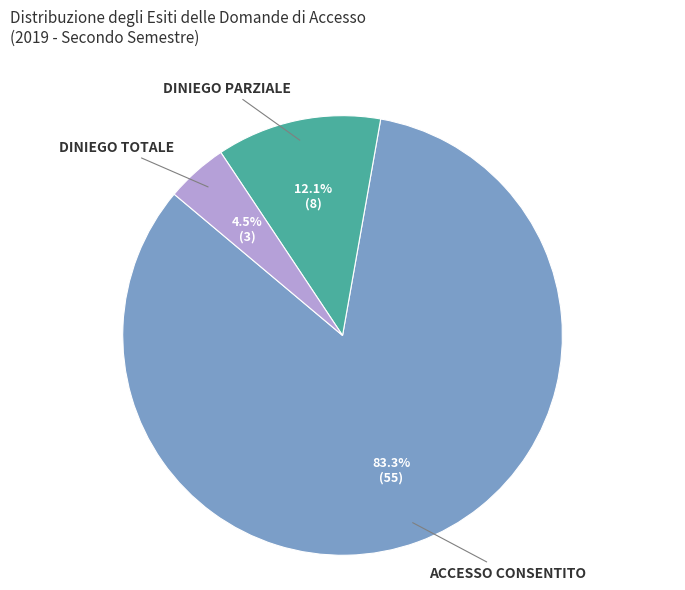

Is there a majority slice in this chart?

Yes